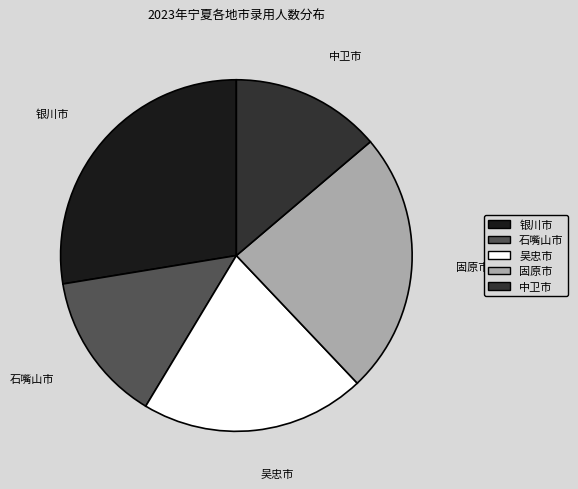

How many slices are in this pie chart?

5